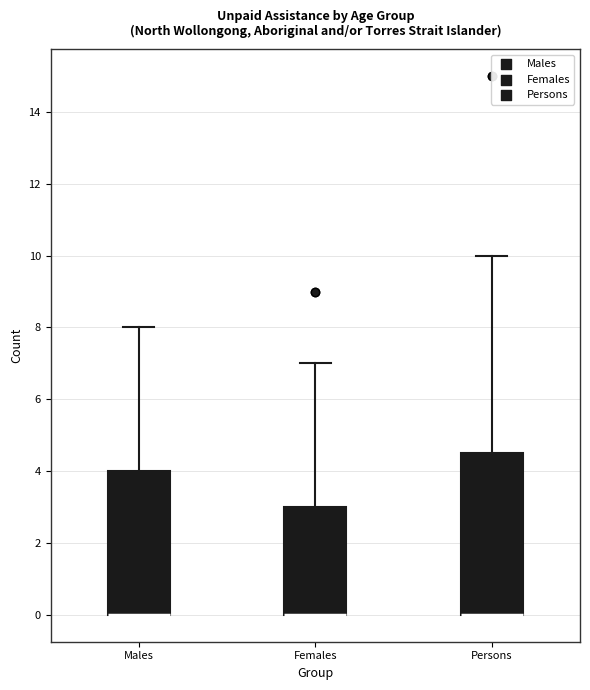

Reading left to right, transcribe this box plot: for each box, give where its median line is, the range the box spans, and where its two whiskers end, as read against the y-axis. The values are not printed on the chart, so give them approximately, as read against the axis.

Males: median 0.0 (drawn on the box's lower edge), box 0.0 to 4.0, whiskers 0.0 to 8.0
Females: median 0.0 (drawn on the box's lower edge), box 0.0 to 3.0, whiskers 0.0 to 7.0
Persons: median 0.0 (drawn on the box's lower edge), box 0.0 to 4.6, whiskers 0.0 to 10.0